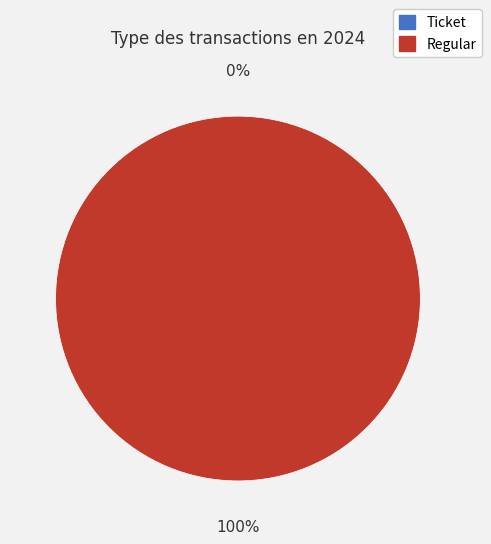

What is the total percentage of Ticket and Regular?

100.0%